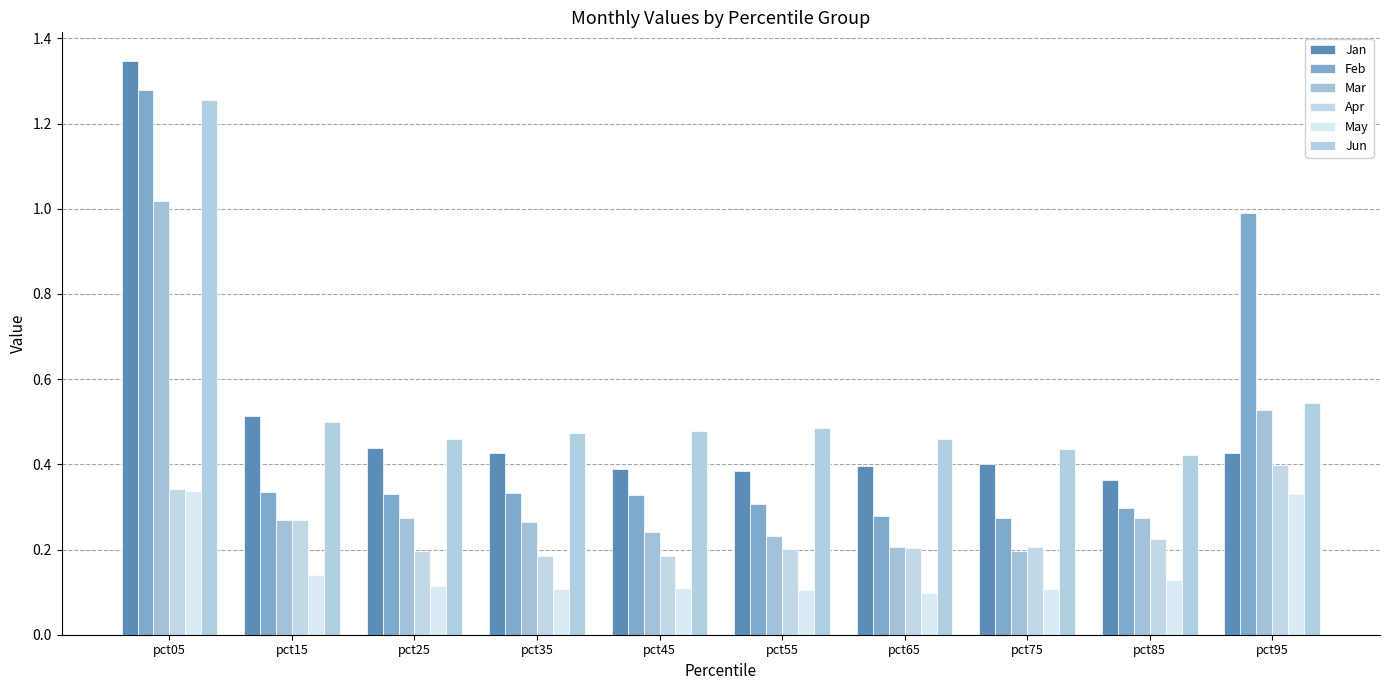

Are the bars horizontal?

No